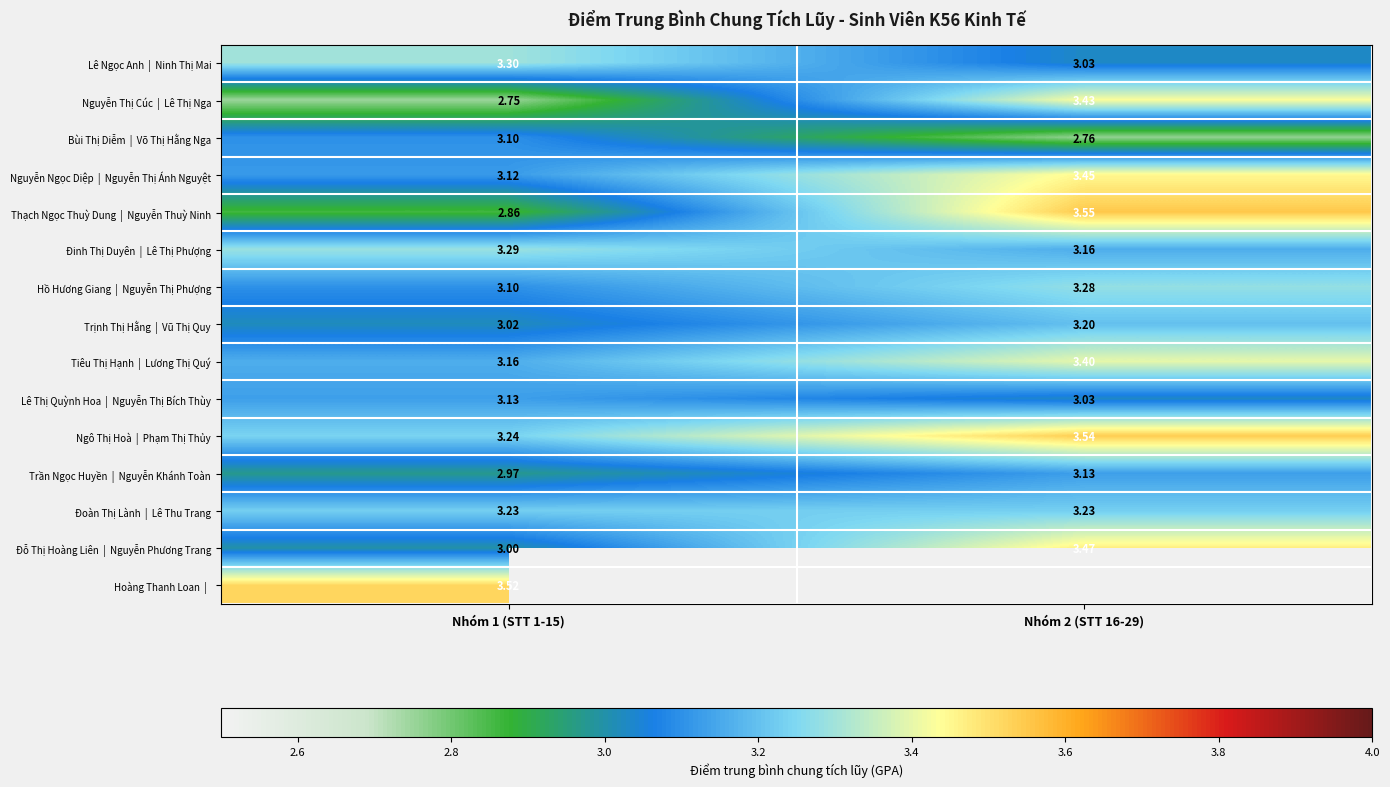

Where is Lê Thị Quỳnh Hoa | Nguyễn Thị Bích Thùy nearest to the value 3?

Nhóm 2 (STT 16-29)